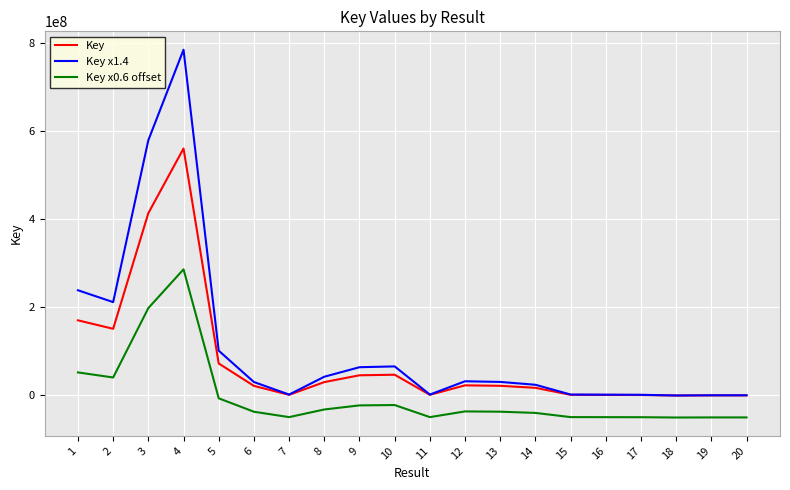

Rank the series by their average value, from highest to lowest.

Key x1.4, Key, Key x0.6 offset